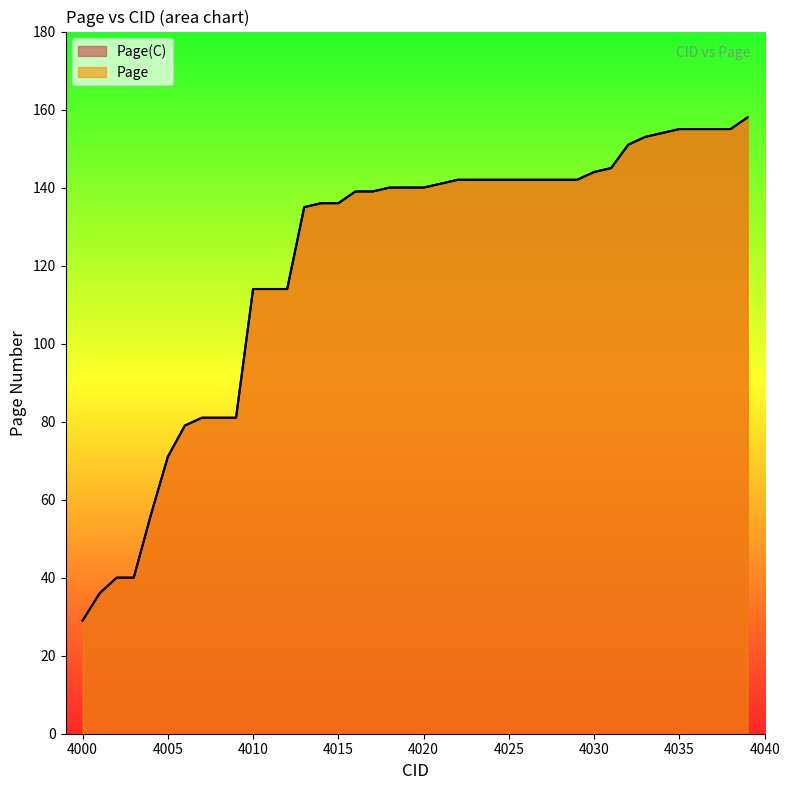

The Page(C) series shows 226 at 4029. True or false?

False